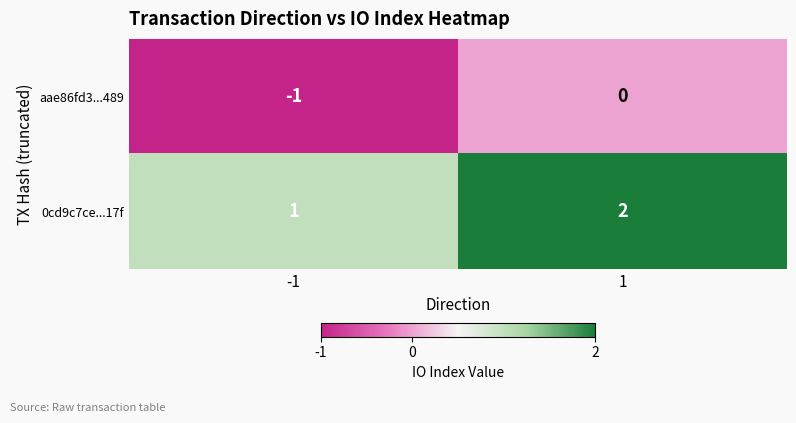

Reading left to right, transcribe all the data shown in this chart.

aae86fd3...489: -1	0
0cd9c7ce...17f: 1	2